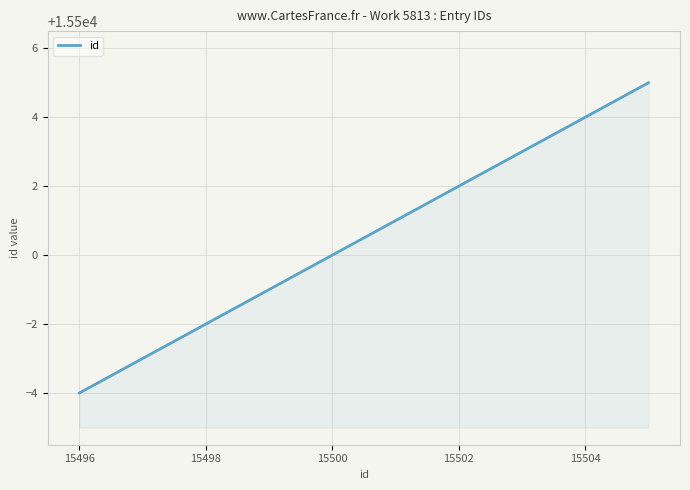

What is the difference between the maximum and minimum values?

9.0